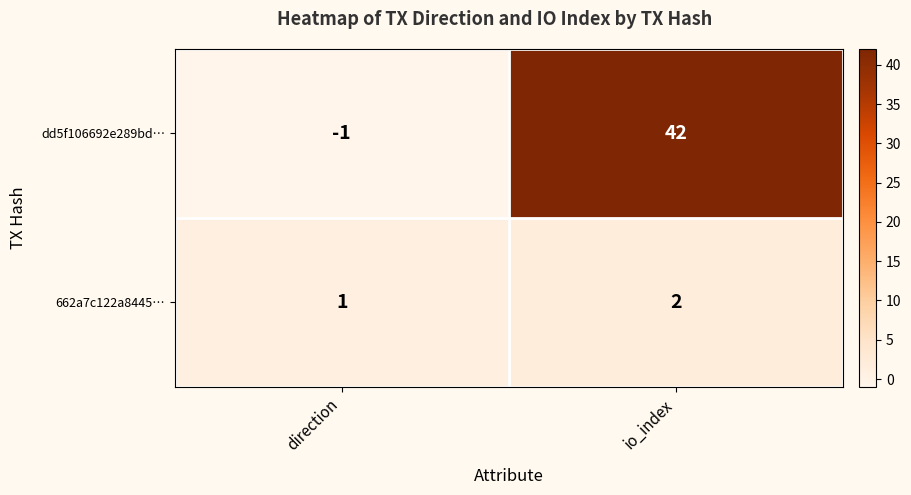

The value of 662a7c122a8445… at direction is 1. True or false?

True